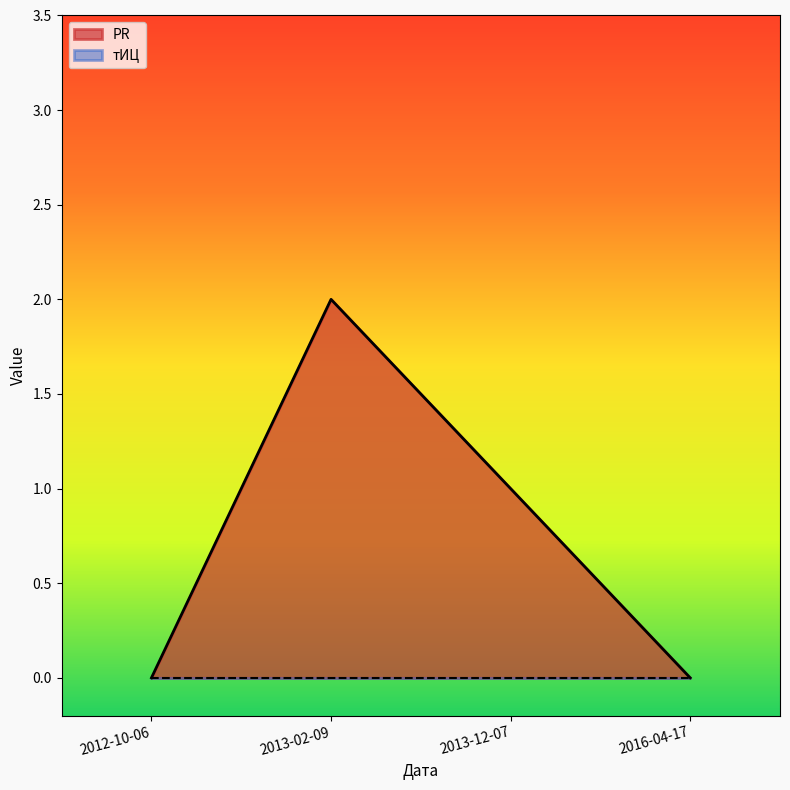

What is the ratio of the value at 2013-12-07 to the value at 2013-02-09?

0.5